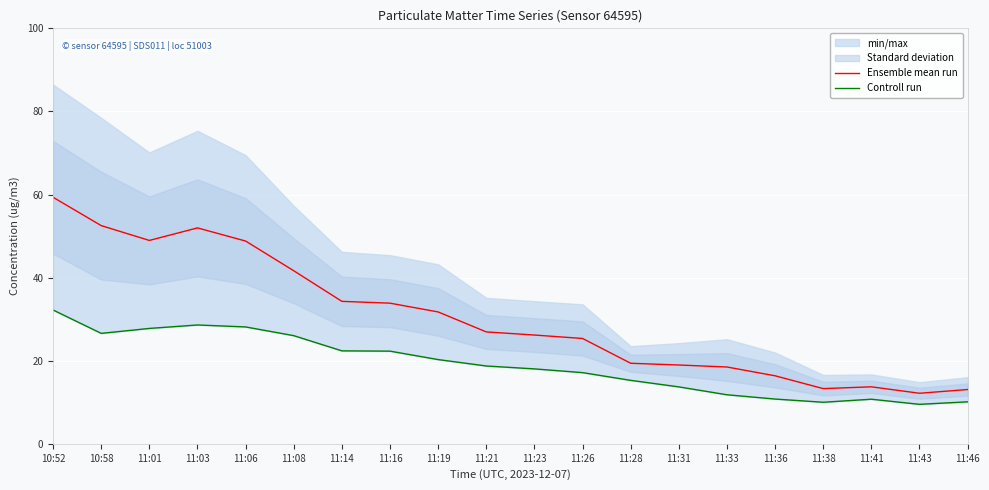

Is it true that Ensemble mean run equals 48.8 at 11:06?

True